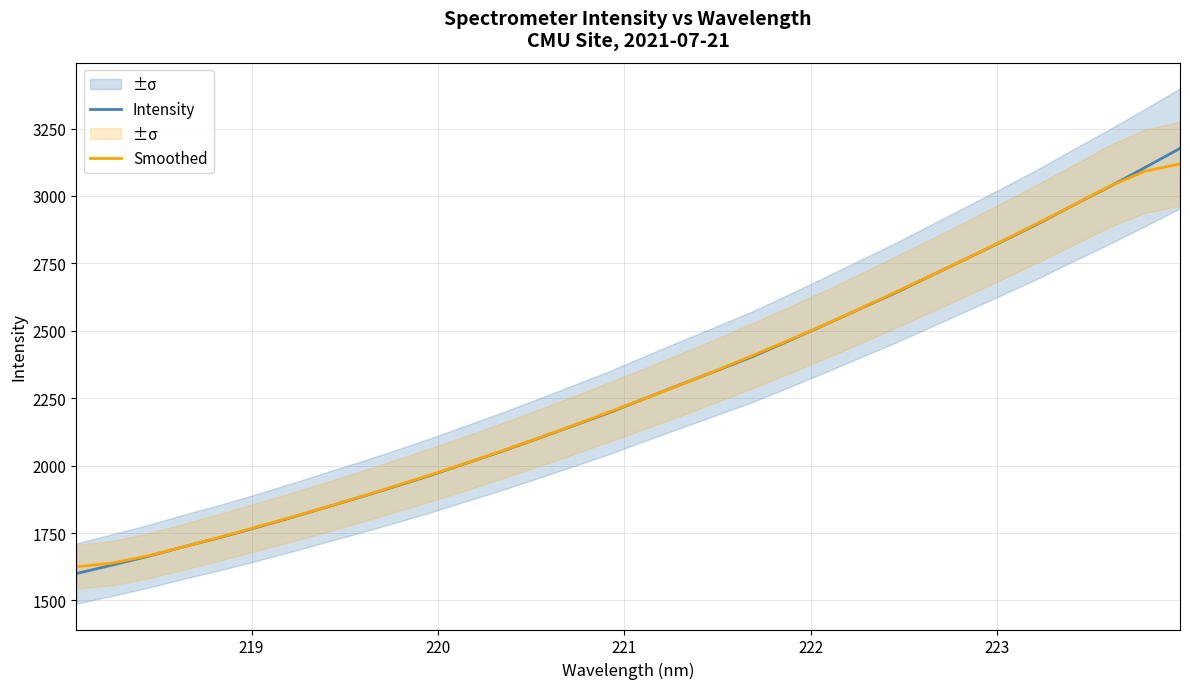

What is the maximum value for Smoothed?

3119.1